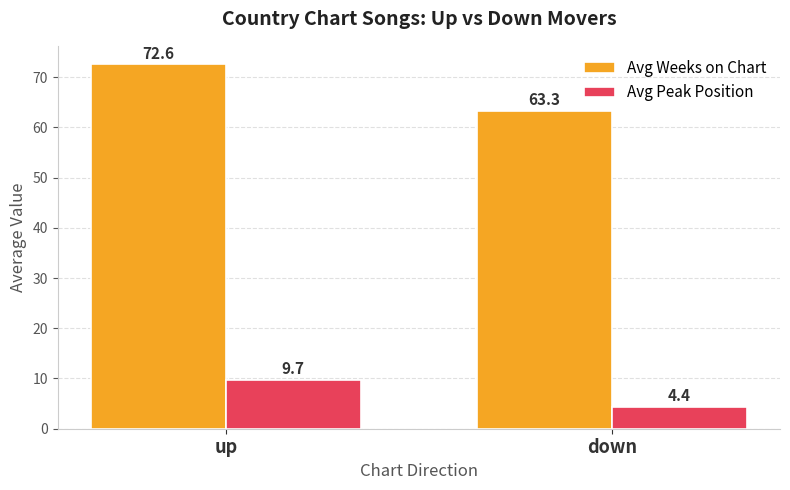

Are the bars horizontal?

No